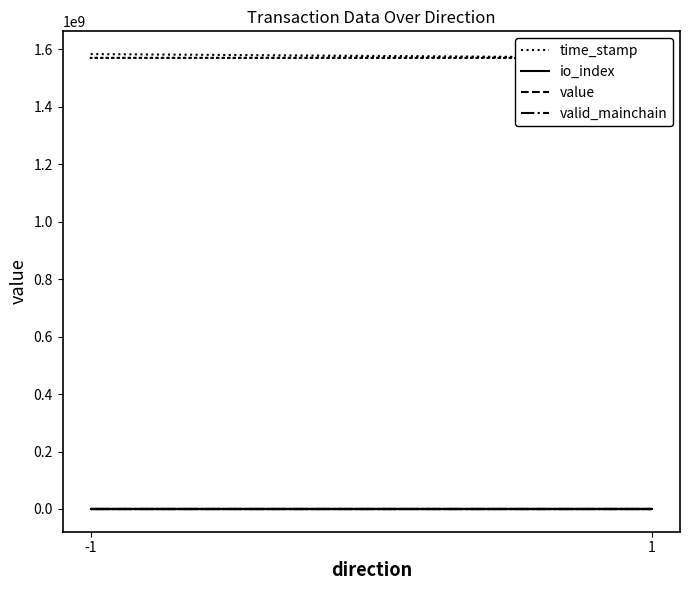

What is the difference between the second highest and minimum values in the time_stamp series?

578864.0